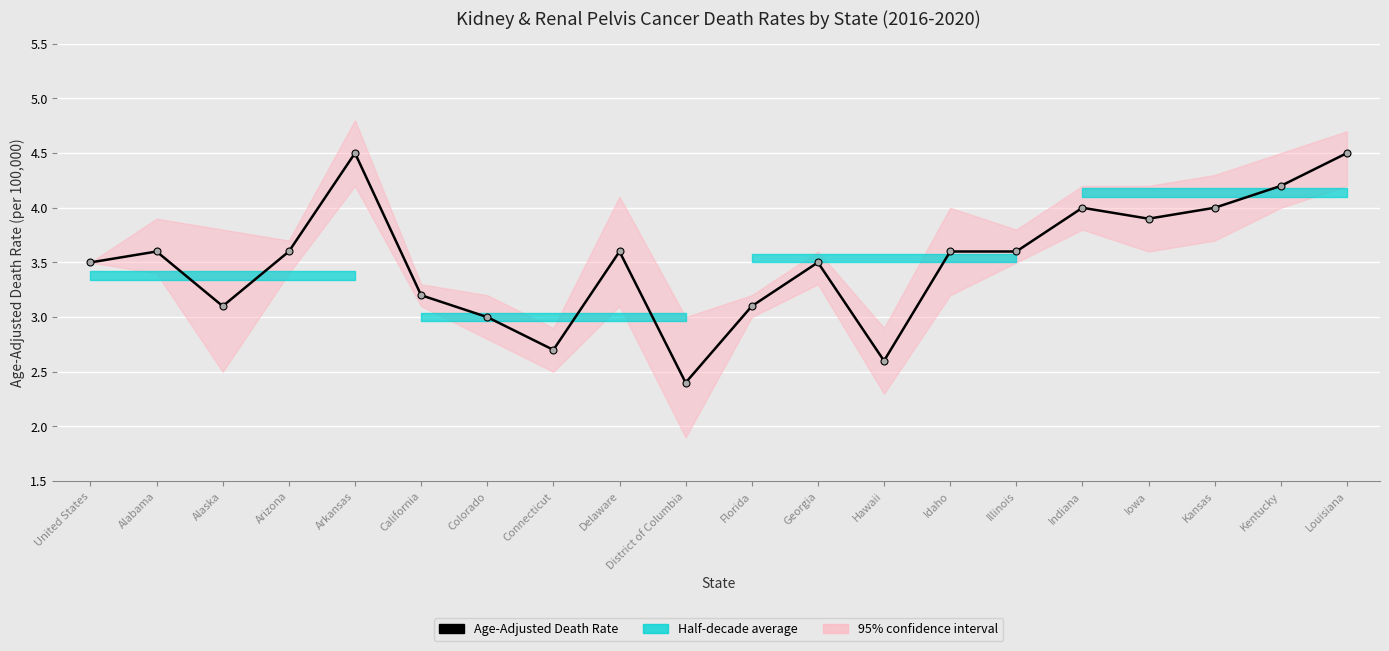

What is the approximate value at Indiana?

4.0